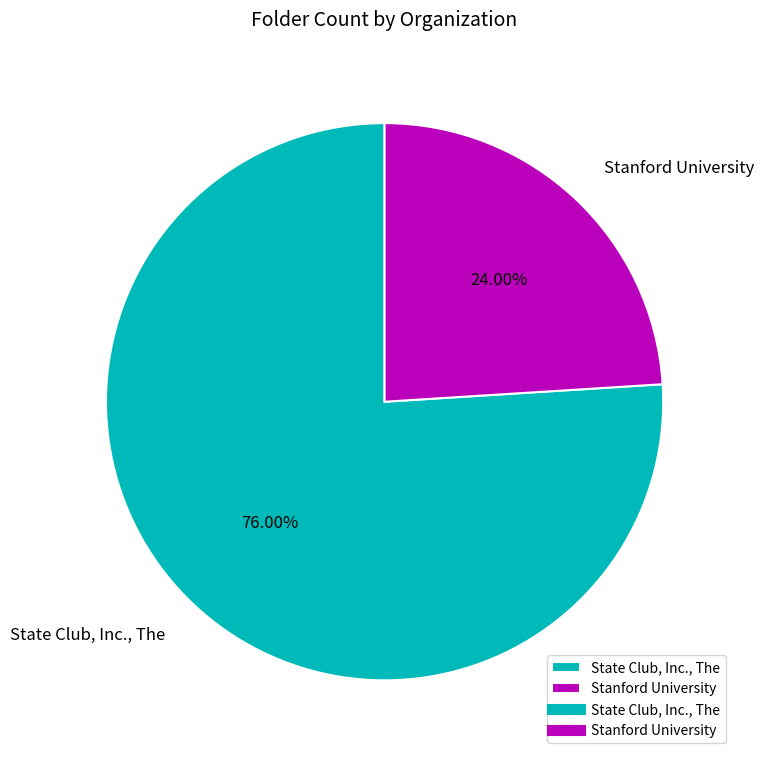

Is Stanford University the majority of the pie?

No